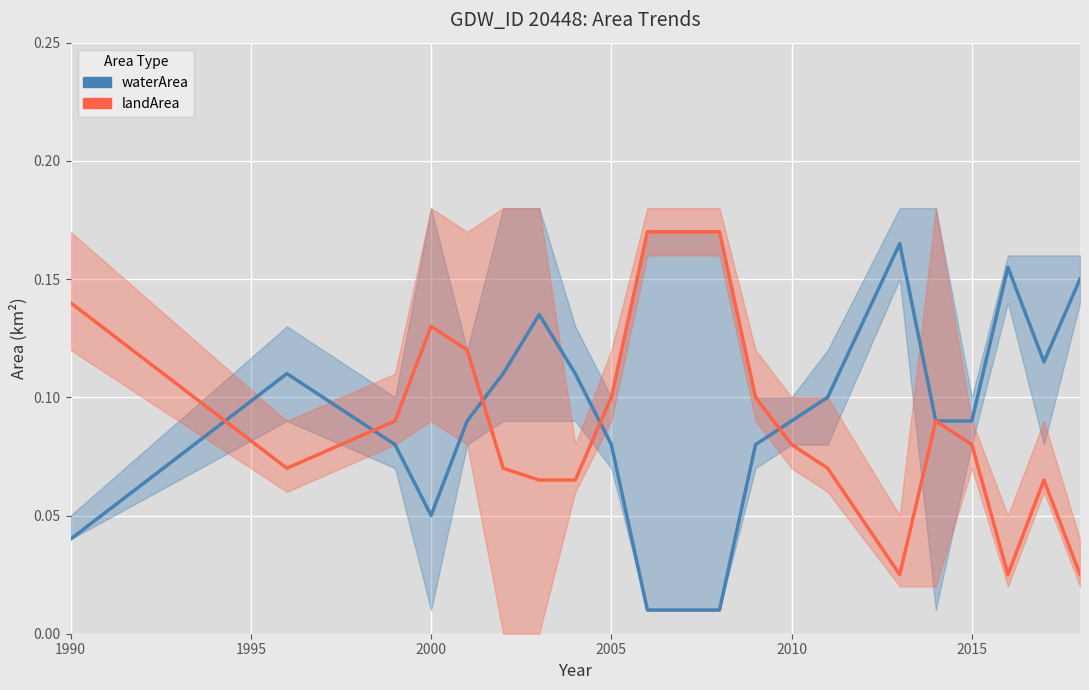

What is the value of the waterArea point at the 14th from the left?

0.1